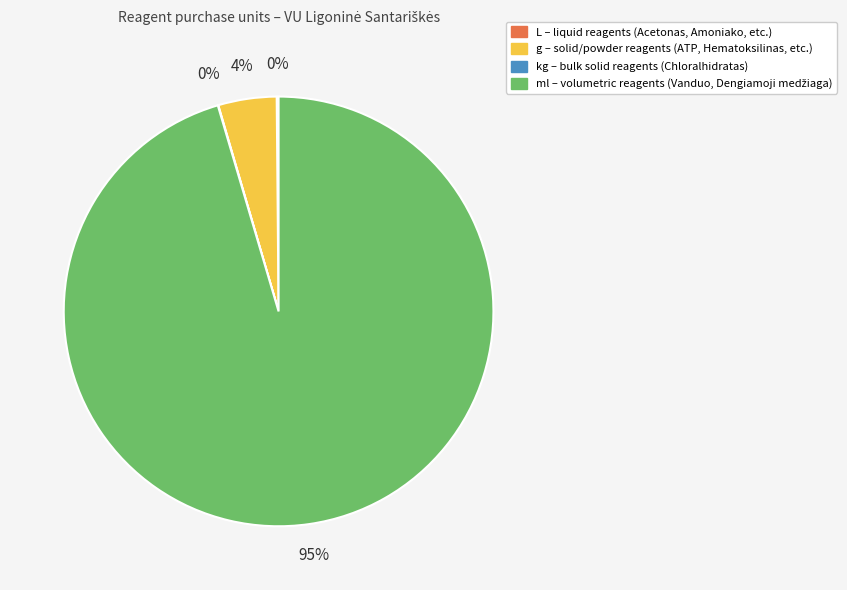

Is there any slice that represents more than half of the pie?

Yes